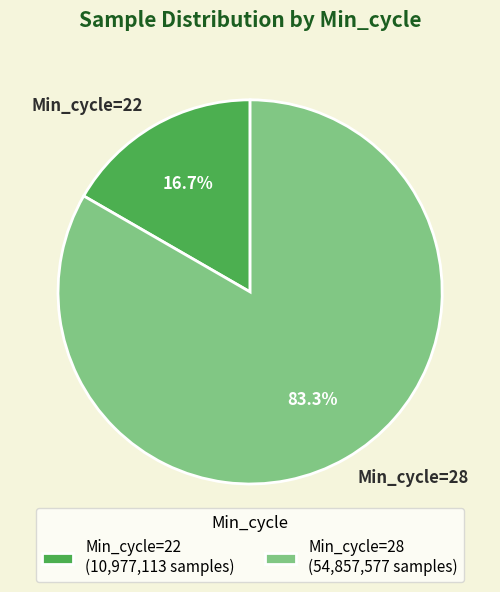

Between Min_cycle=22 and Min_cycle=28, which is larger?

Min_cycle=28